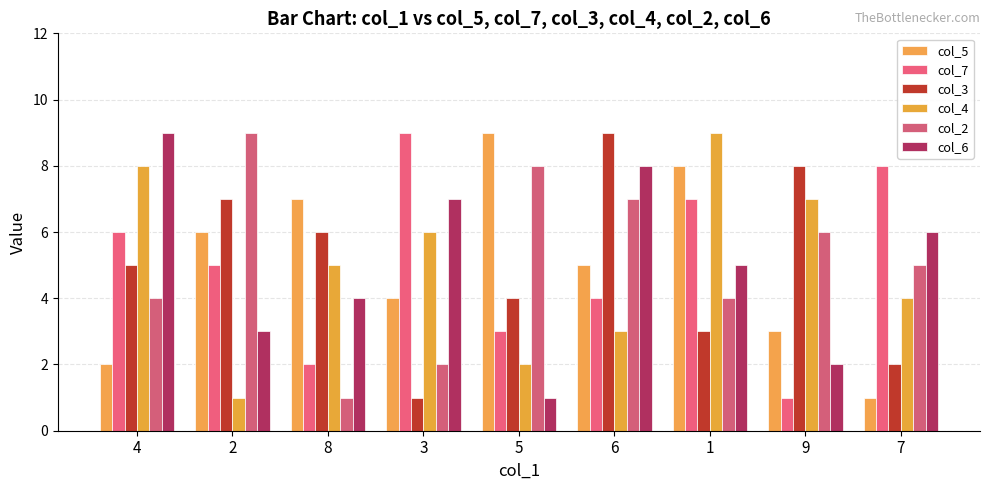

Count the col_7 values in the range 3 to 7.

5